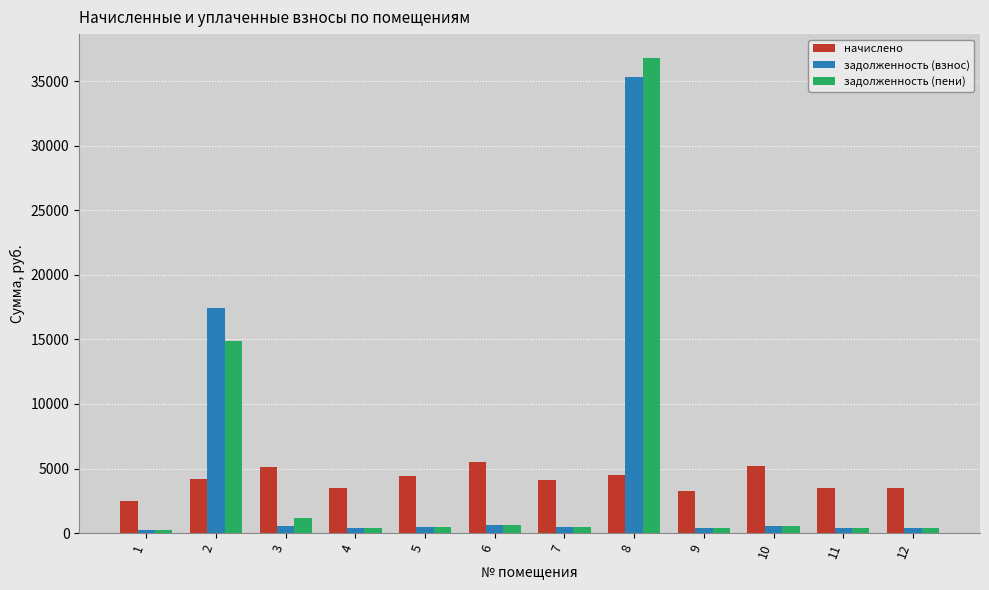

At which category is the sum across all series the highest?

8